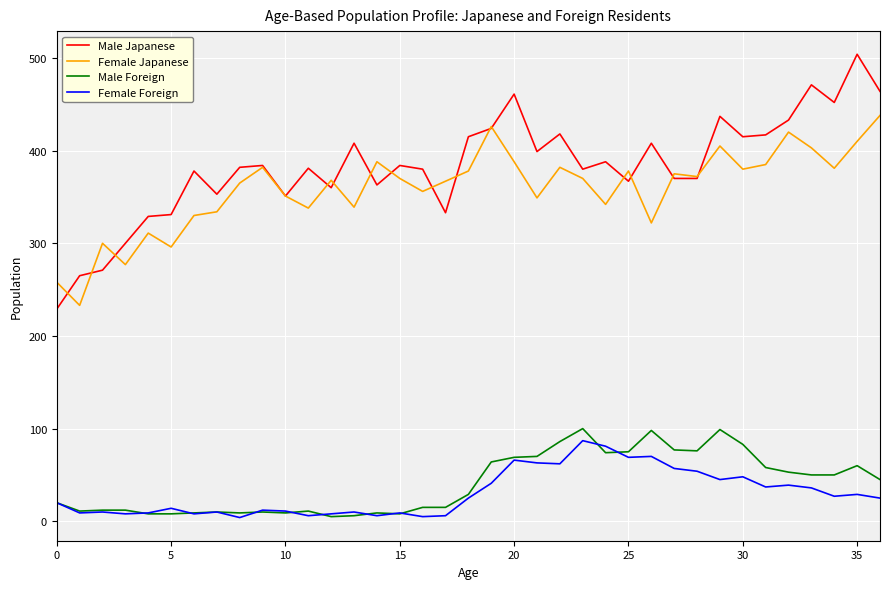

Which series has the largest total across all categories?

Male Japanese